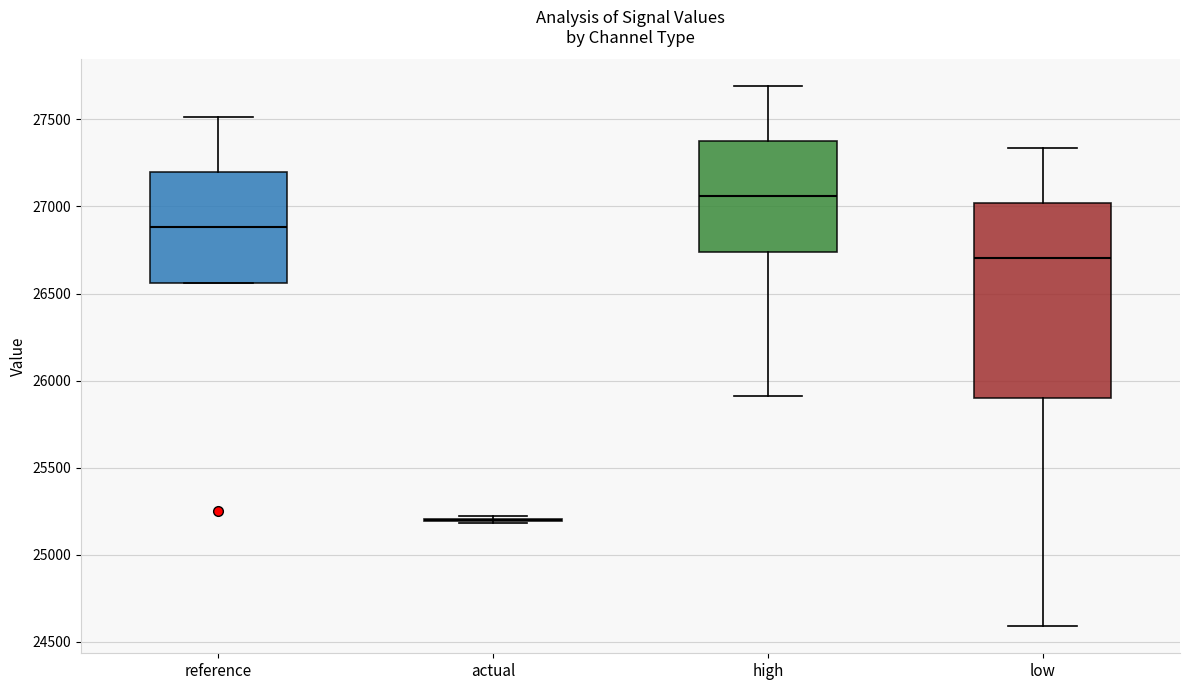

Which box is the tallest, from its lower edge to its upper edge?

low